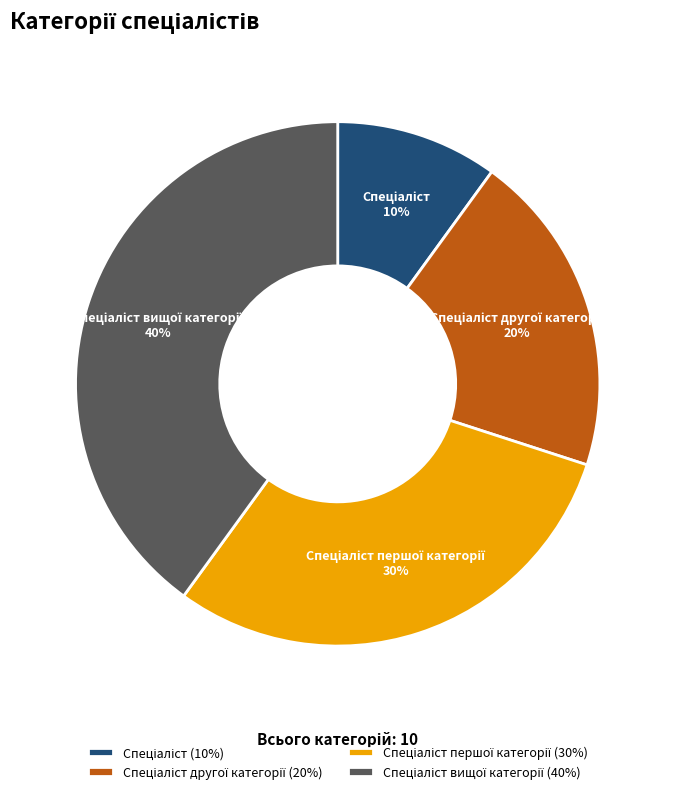

Is there a majority slice in this chart?

No